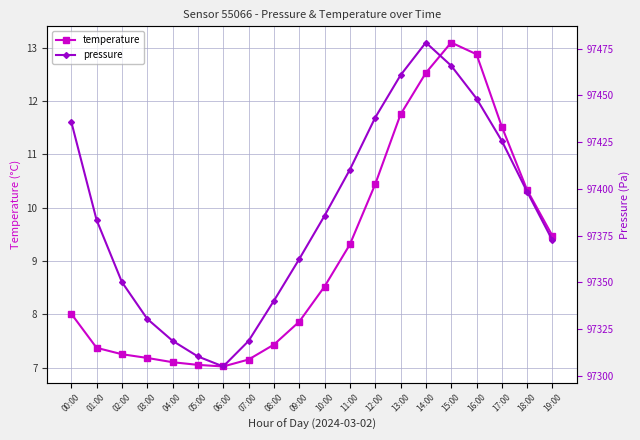

Where does the temperature series first go above 8?

00:00